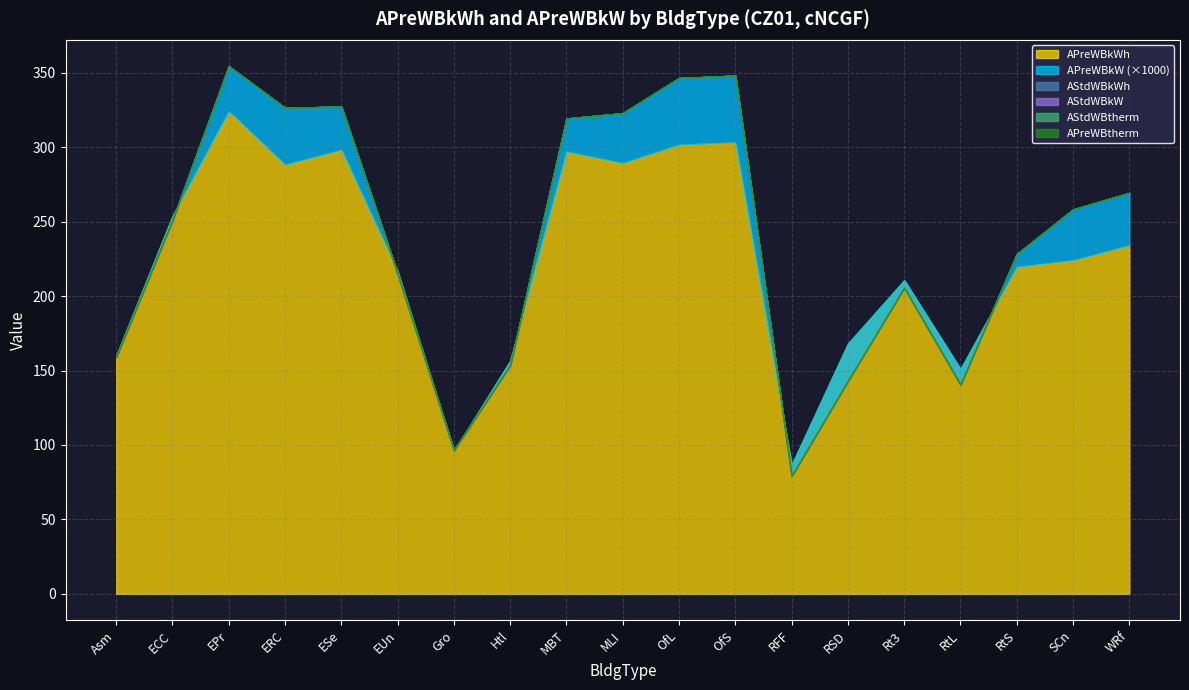

True or false: AStdWBkW and APreWBkWh cross at least once.

False